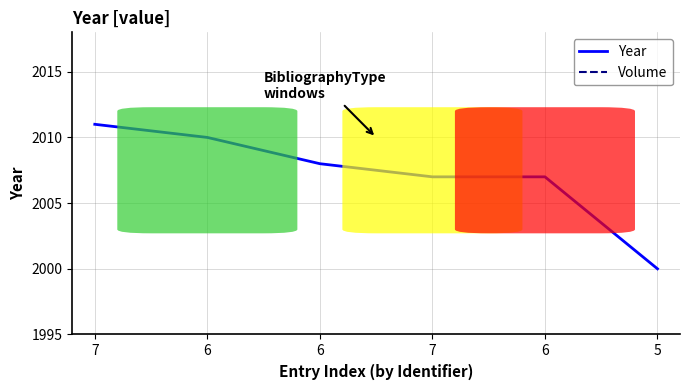

What is the label of the 6th point from the left?

5